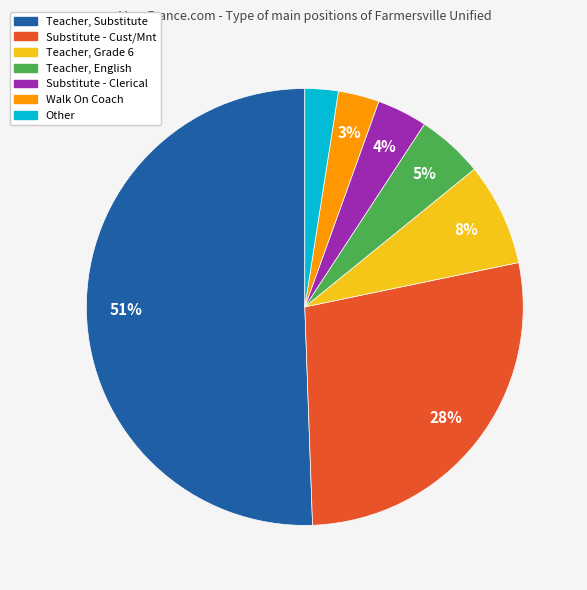

To the nearest percent, what is the average slice percentage?

14%